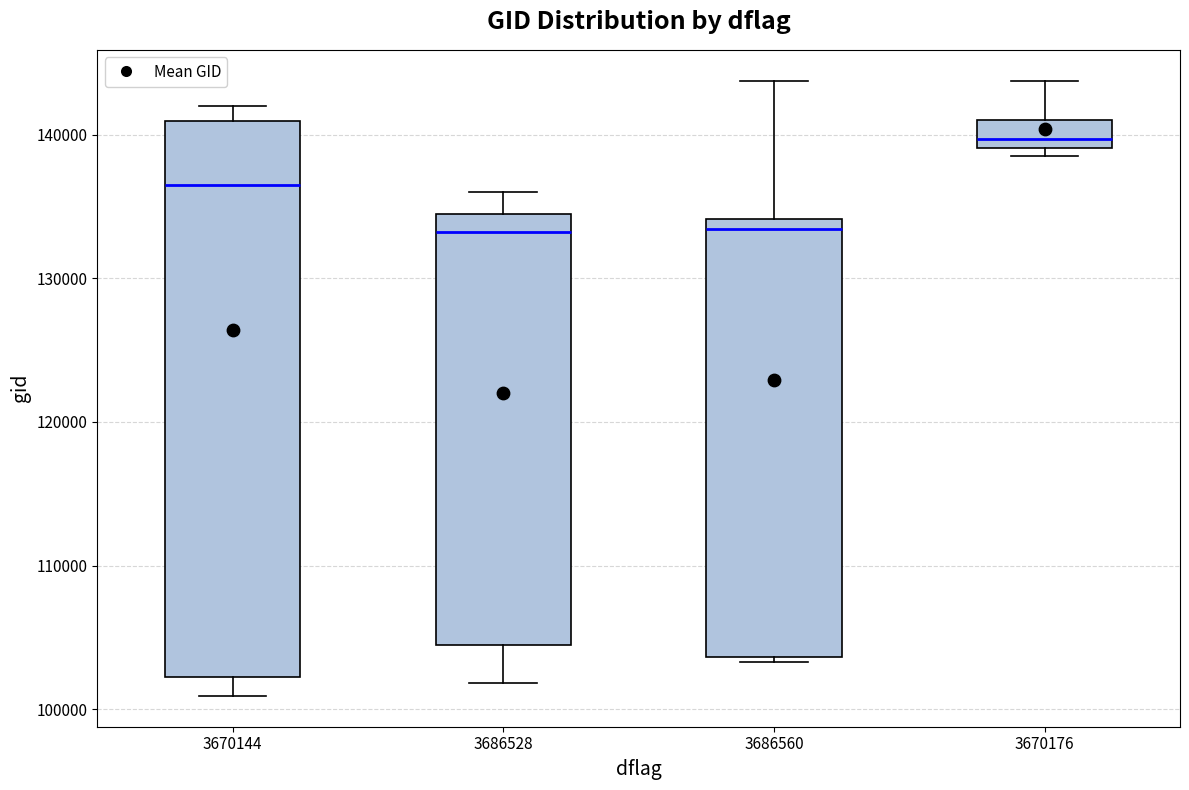

Reading left to right, read every box against the y-axis: the position of its median line, the range the box covers, and the ends of its whiskers. The values are not printed on the chart, so give them approximately, as read against the axis.

3670144: median 136000, box 102000 to 141000, whiskers 101000 to 142000
3686528: median 133000, box 104000 to 134000, whiskers 102000 to 136000
3686560: median 133000, box 104000 to 134000, whiskers 103000 to 144000
3670176: median 140000, box 139000 to 141000, whiskers 138000 to 144000